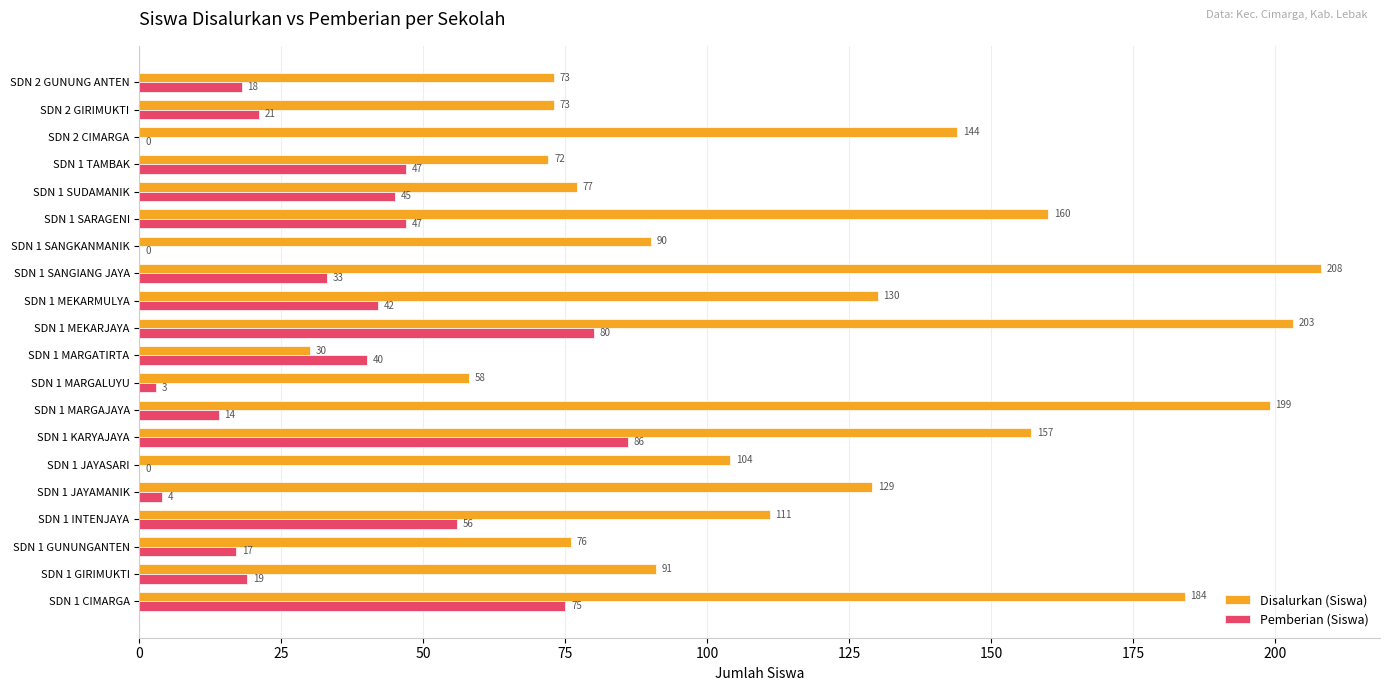

Between SDN 1 JAYAMANIK and SDN 2 GIRIMUKTI, which series saw the biggest shift?

Disalurkan (Siswa)